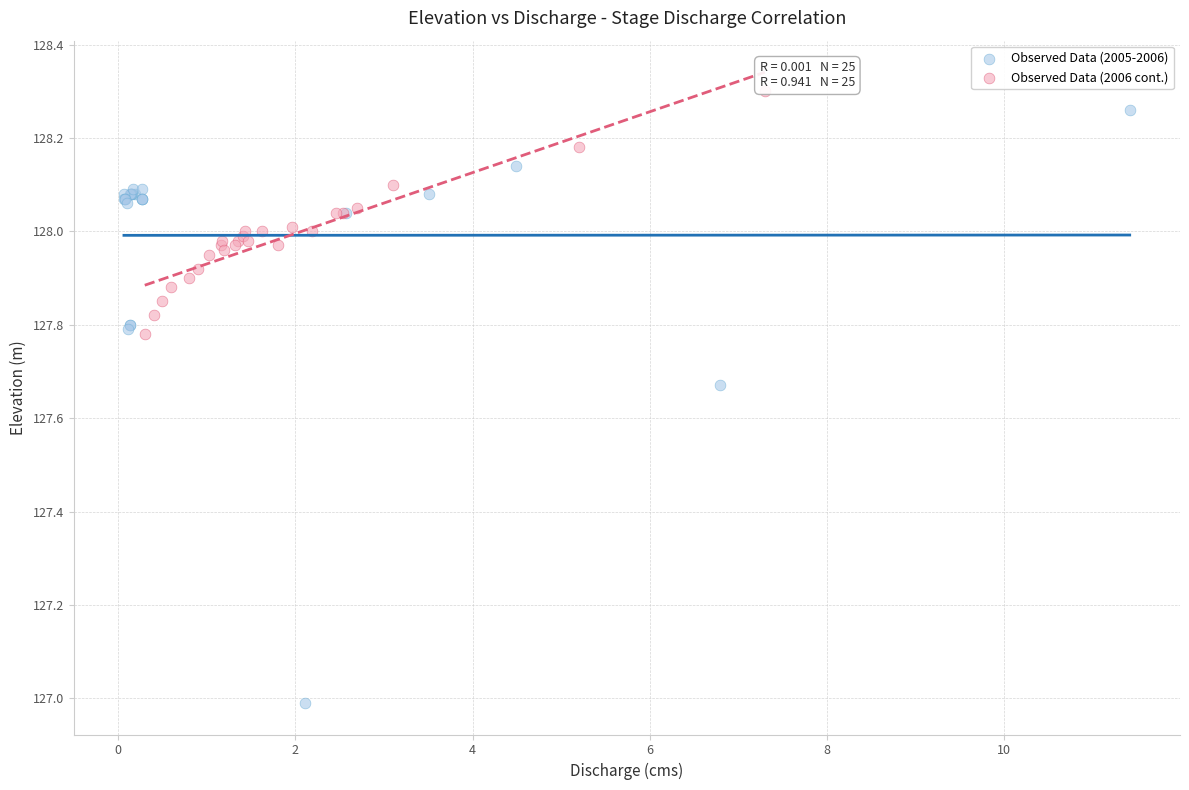

Which series contains the highest Y value?

Observed Data (2006 cont.)